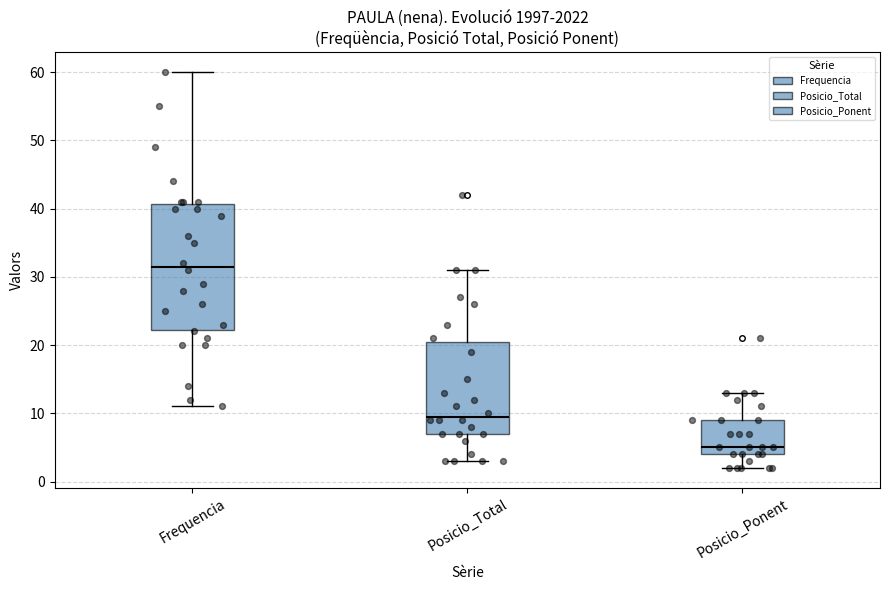

Reading left to right, read every box against the y-axis: the position of its median line, the range the box covers, and the ends of its whiskers. The values are not printed on the chart, so give them approximately, as read against the axis.

Frequencia: median 32, box 22 to 41, whiskers 11 to 60
Posicio_Total: median 10, box 7 to 21, whiskers 3 to 31
Posicio_Ponent: median 5, box 4 to 9, whiskers 2 to 13